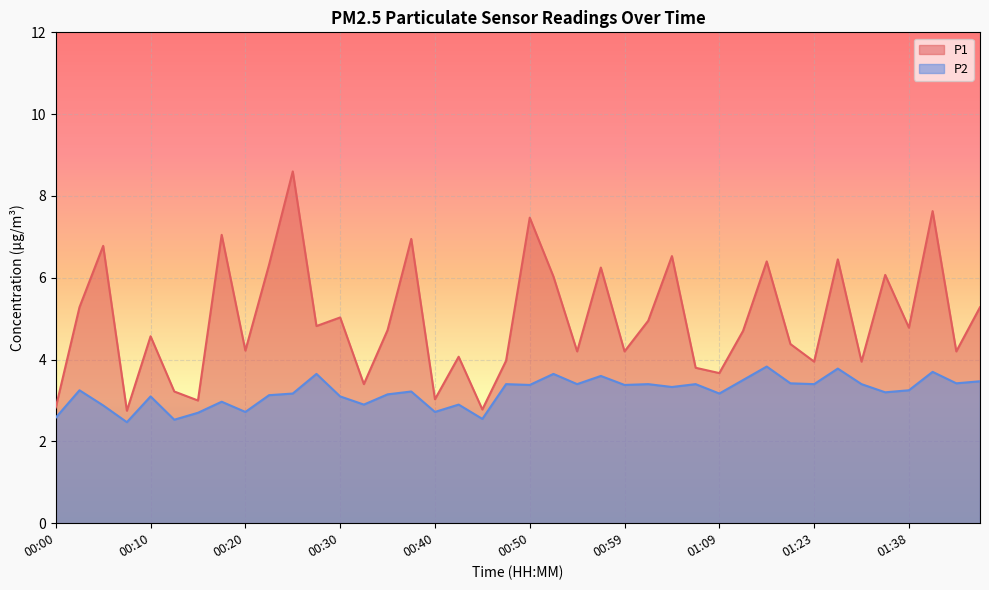

List the series in order of their overall mean, highest first.

P1, P2